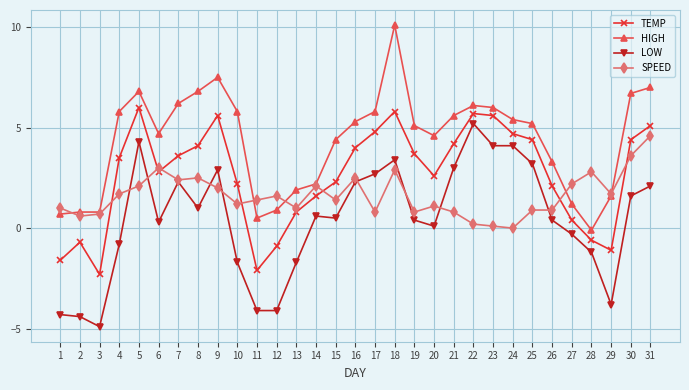

True or false: LOW and TEMP cross at least once.

False